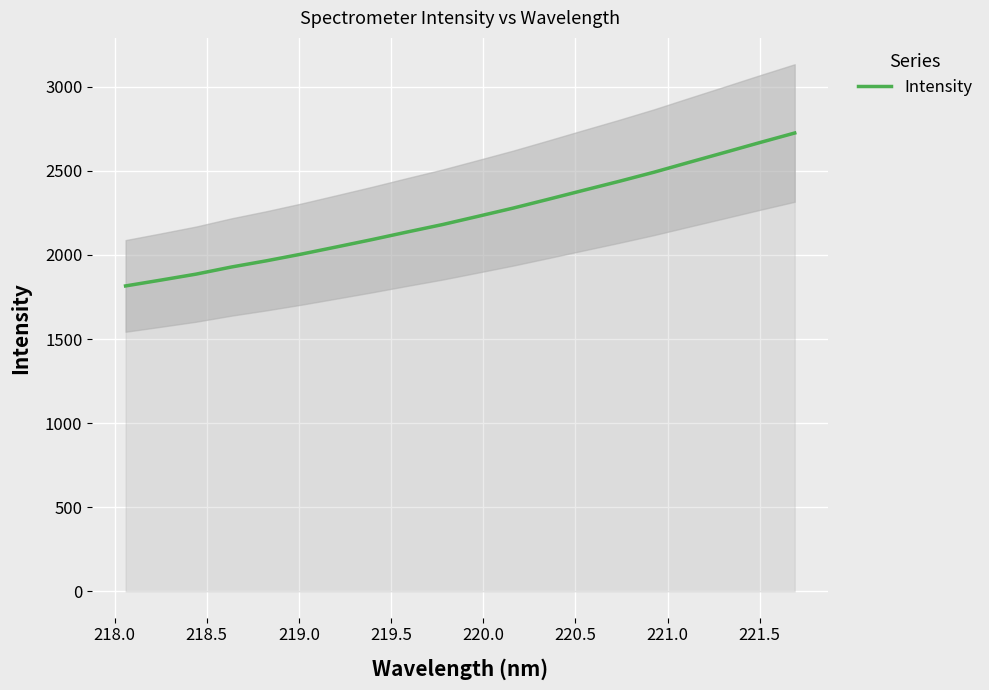

What is the lowest value of the Intensity series?

1815.9